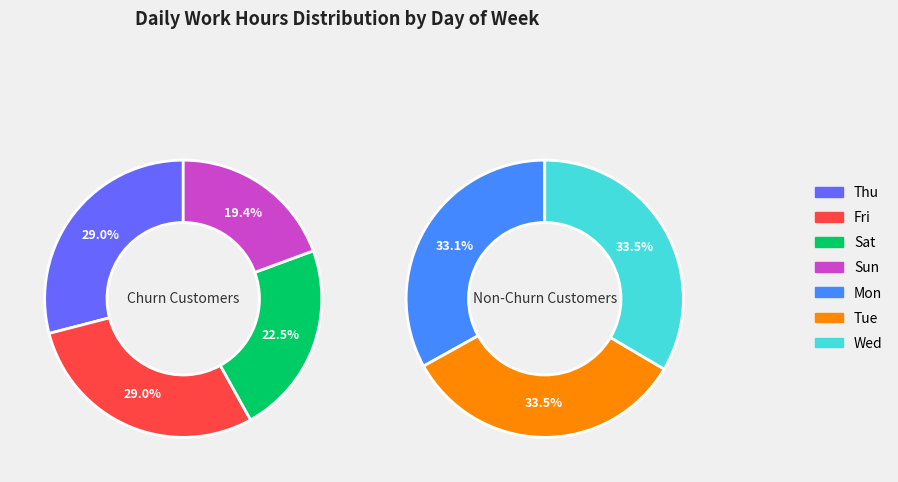

Does Mon represent more than half of the total?

No